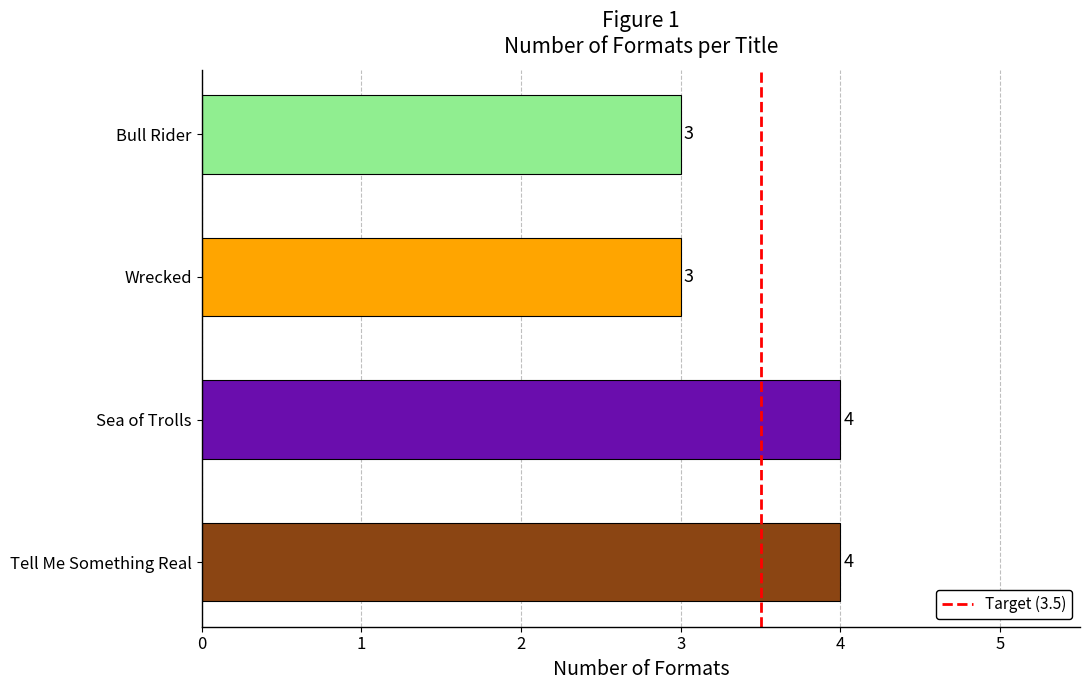

True or false: the data shows 5 at Wrecked.

False